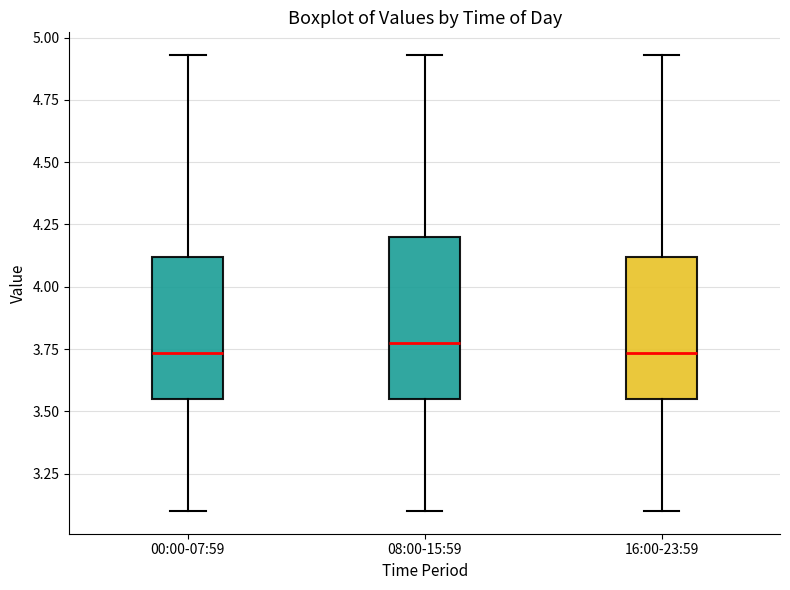

Reading left to right, read every box against the y-axis: the position of its median line, the range the box covers, and the ends of its whiskers. The values are not printed on the chart, so give them approximately, as read against the axis.

00:00-07:59: median 3.75, box 3.55 to 4.10, whiskers 3.10 to 4.95
08:00-15:59: median 3.80, box 3.55 to 4.20, whiskers 3.10 to 4.95
16:00-23:59: median 3.75, box 3.55 to 4.10, whiskers 3.10 to 4.95